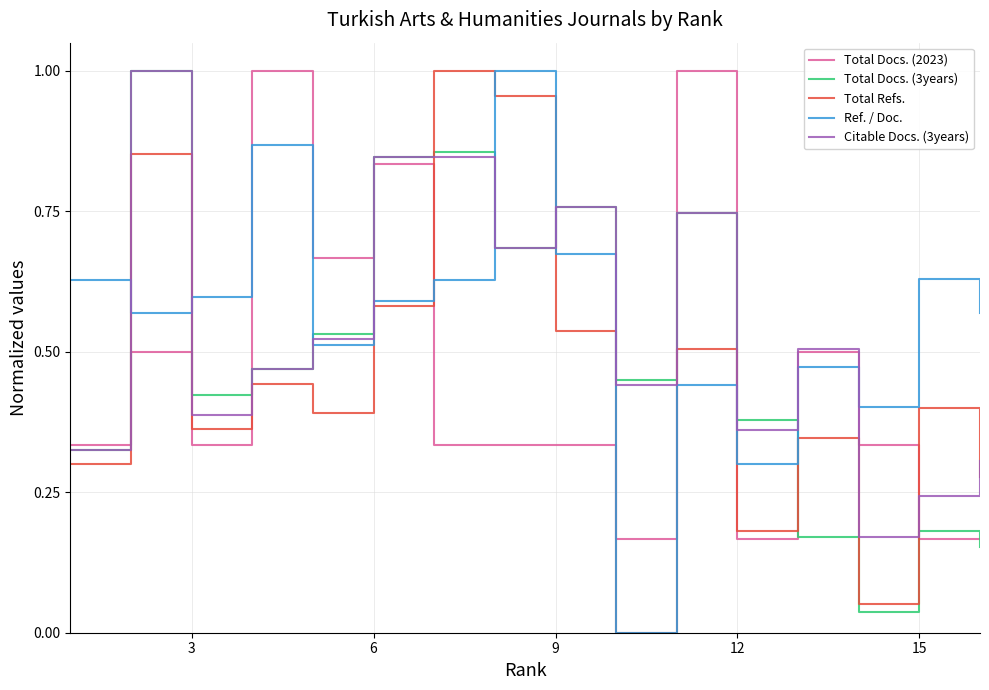

True or false: Citable Docs. (3years) and Ref. / Doc. cross at least once.

True